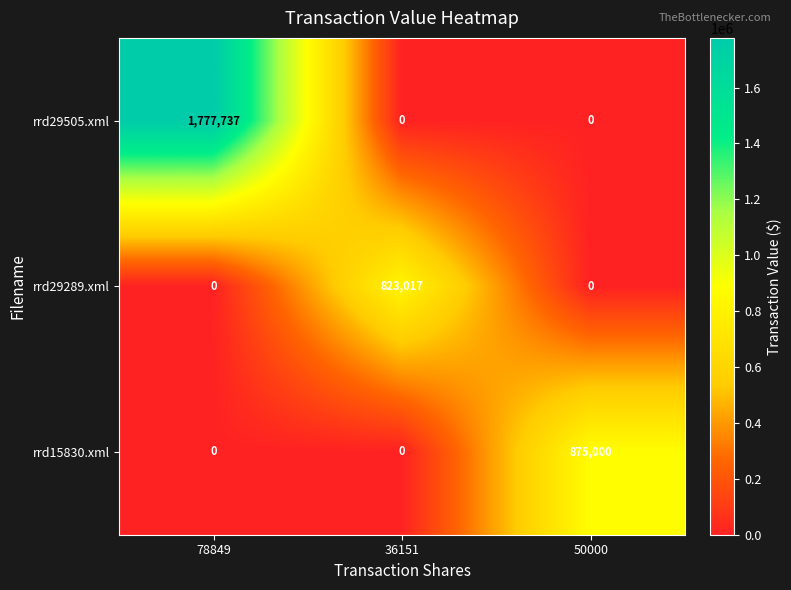

Reading right to left, what are all the values shown in this chart?

rrd29505.xml: 0	0	1777737
rrd29289.xml: 0	823017	0
rrd15830.xml: 875000	0	0